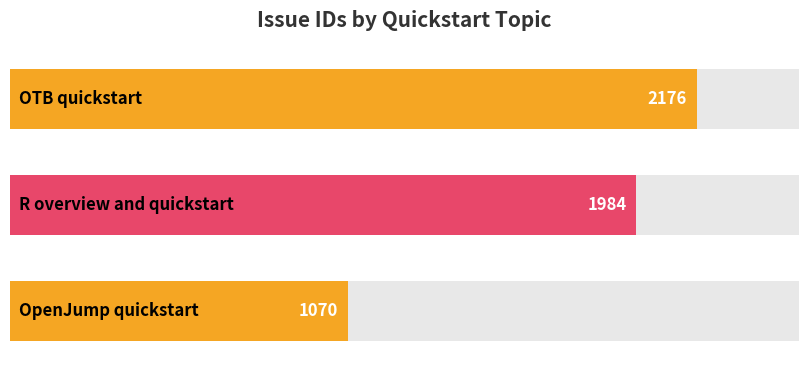

At which label does the data first exceed 1984?

OTB quickstart